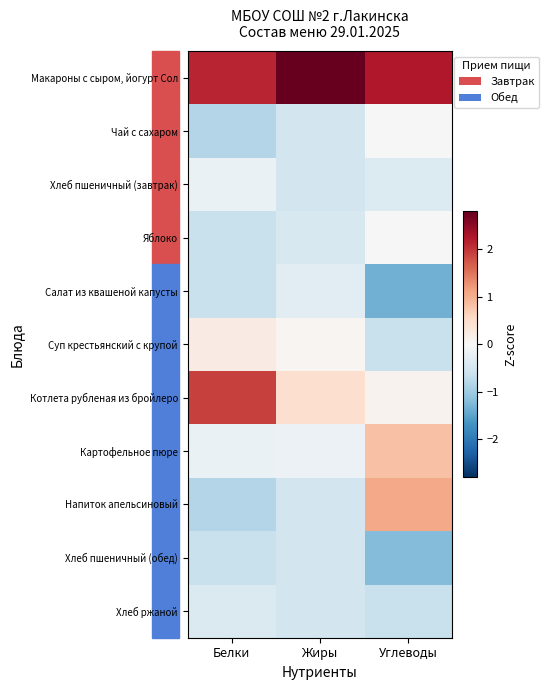

Rank the series at Углеводы from lowest to highest value.

Салат из квашеной капусты, Хлеб пшеничный (обед), Суп крестьянский с крупой, Хлеб ржаной, Хлеб пшеничный (завтрак), Чай с сахаром, Яблоко, Котлета рубленая из бройлеро, Картофельное пюре, Напиток апельсиновый, Макароны с сыром, йогурт Сол